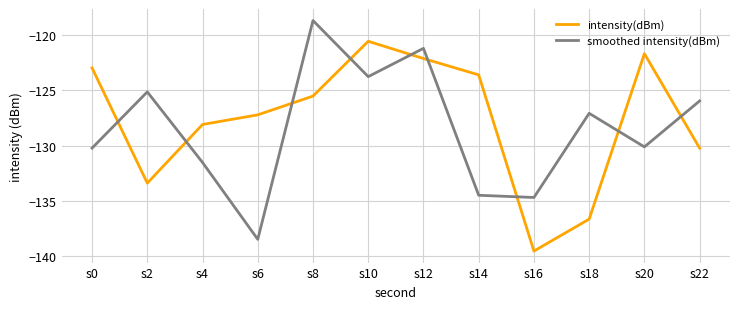

Rank the series at s8 from lowest to highest value.

intensity(dBm), smoothed intensity(dBm)